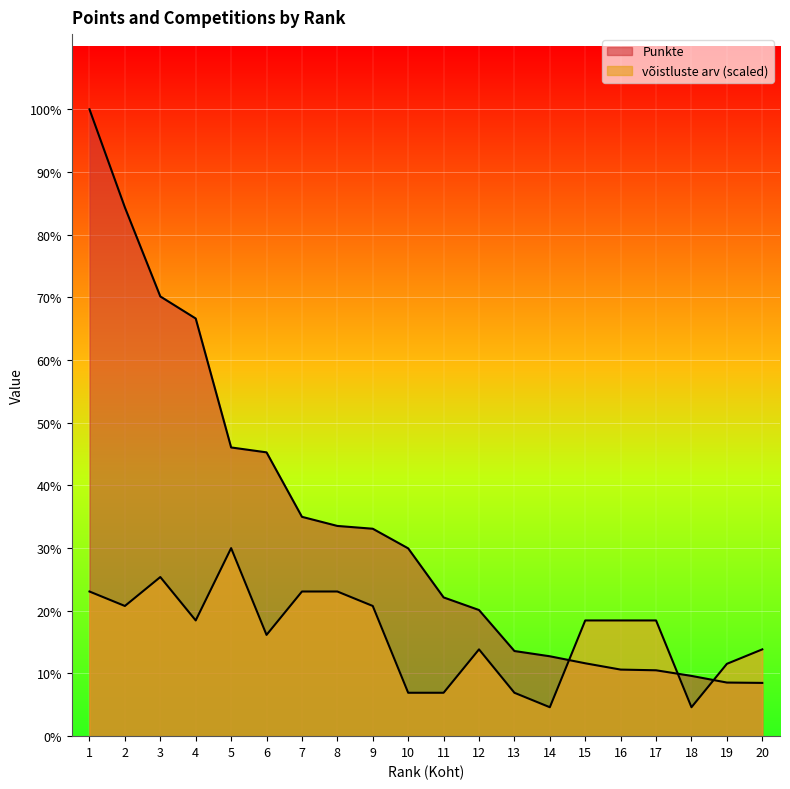

Reading left to right, extract all data points from this chart.

Punkte: 8945.0	7545.0	6275.0	5960.0	4120.0	4050.0	3130.0	3000.0	2960.0	2680.0	1980.0	1800.0	1215.0	1140.0	1040.0	950.0	940.0	860.0	765.0	760.0
võistluste arv: 2064.2	1857.8	2270.7	1651.4	2683.5	1445.0	2064.2	2064.2	1857.8	619.3	619.3	1238.5	619.3	412.8	1651.4	1651.4	1651.4	412.8	1032.1	1238.5